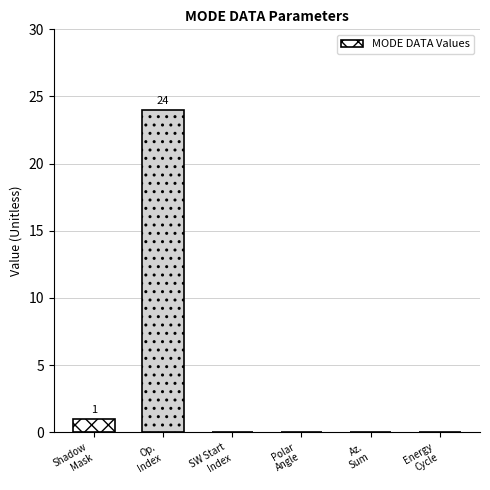

Reading left to right, what are all the values shown in this chart?

Shadow
Mask=1	Op.
Index=24	SW Start
Index=0	Polar
Angle=0	Az.
Sum=0	Energy
Cycle=0